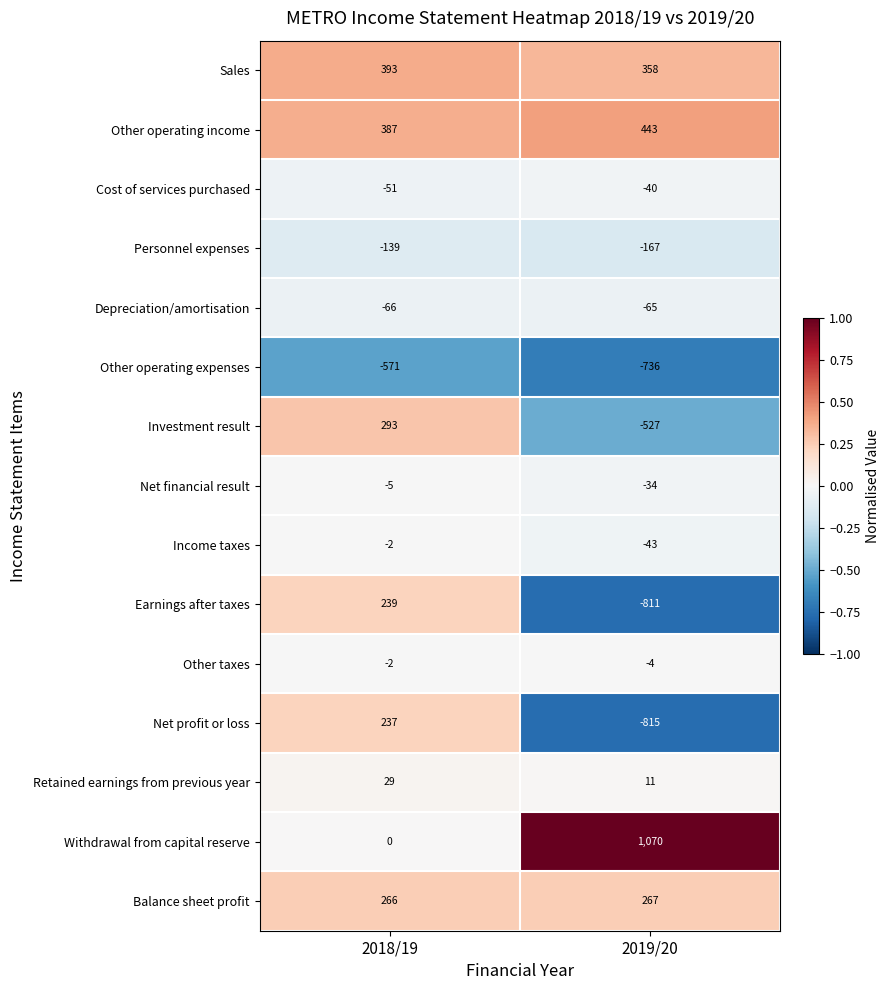

At which category is the sum across all series the highest?

2018/19